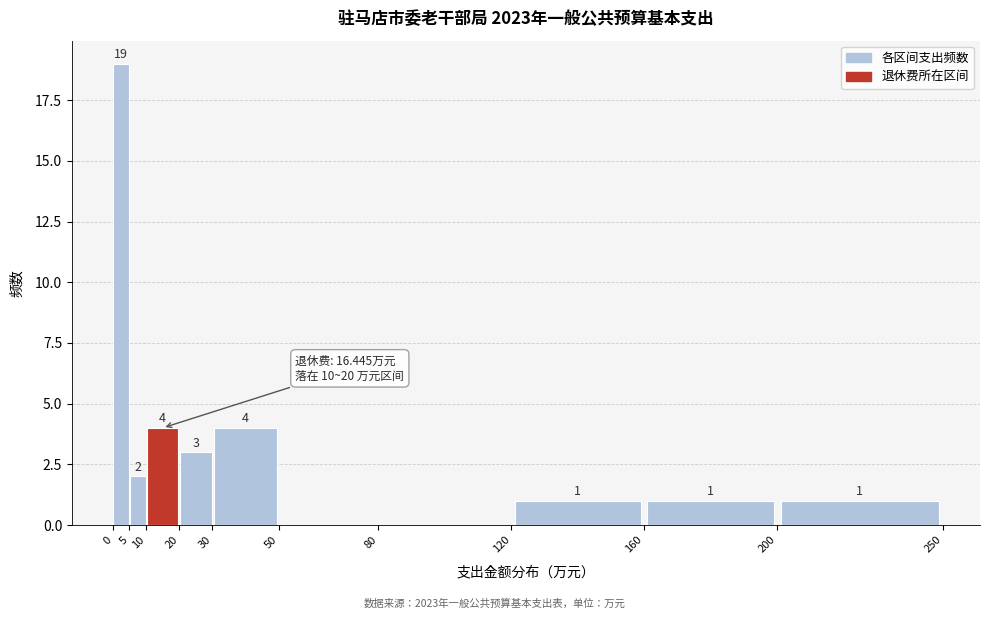

Which range on the x-axis has the tallest bar?

0 to 5